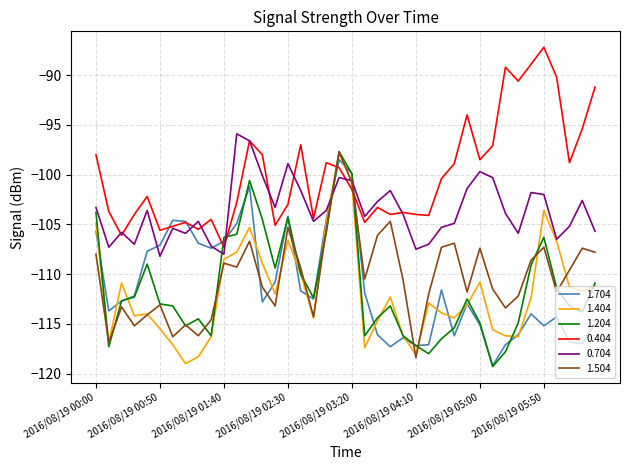

How many values in the 1.204 series are below -112?

24